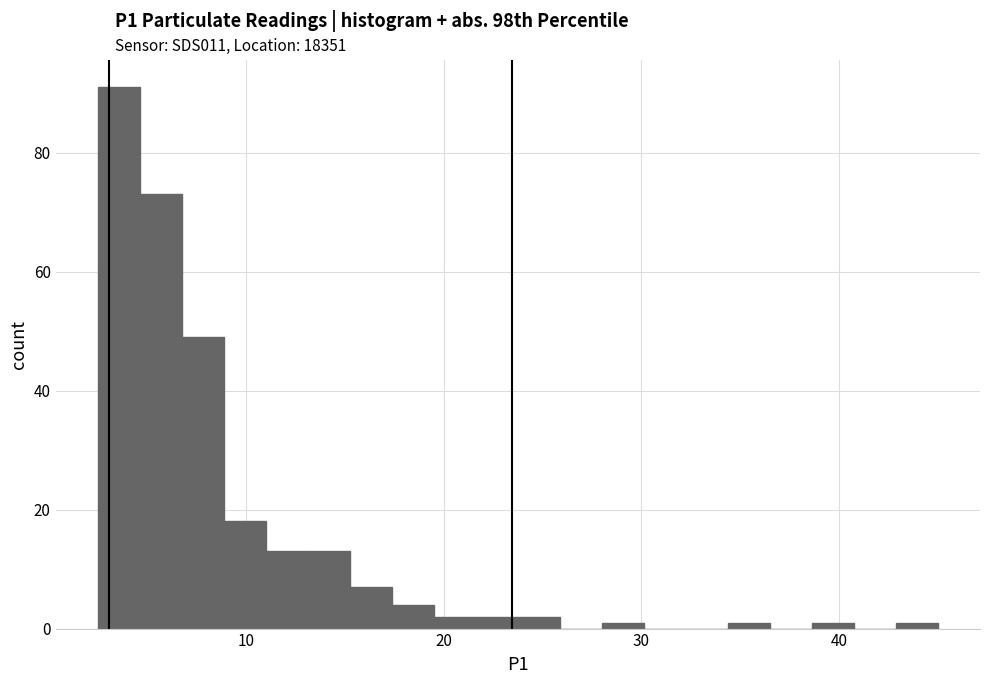

Around what value on the x-axis is the tallest bar? Give the approximate position of its centre, as read against the axis.

4